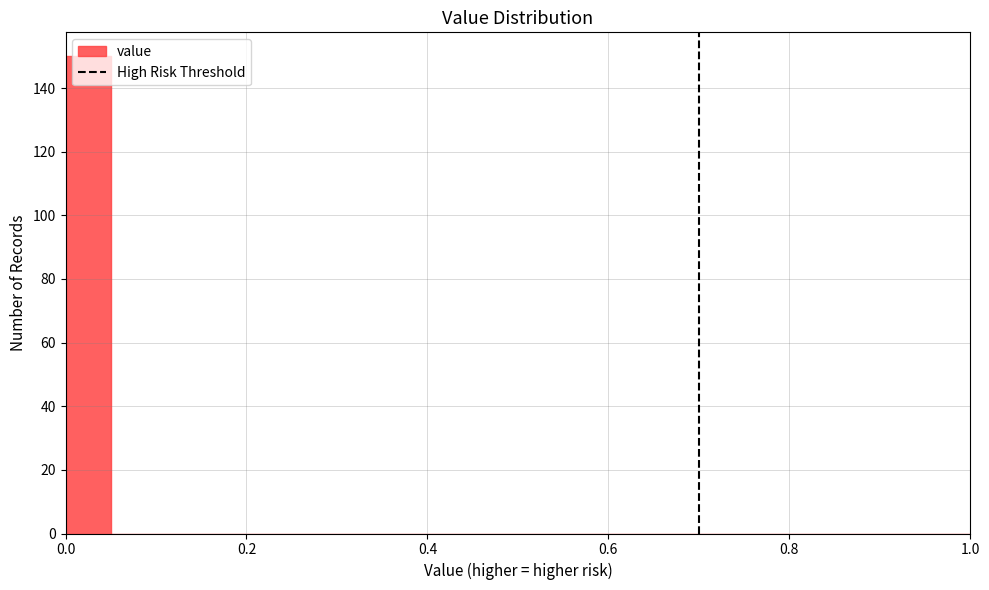

Around what value on the x-axis is the tallest bar? Give the approximate position of its centre, as read against the axis.

0.02